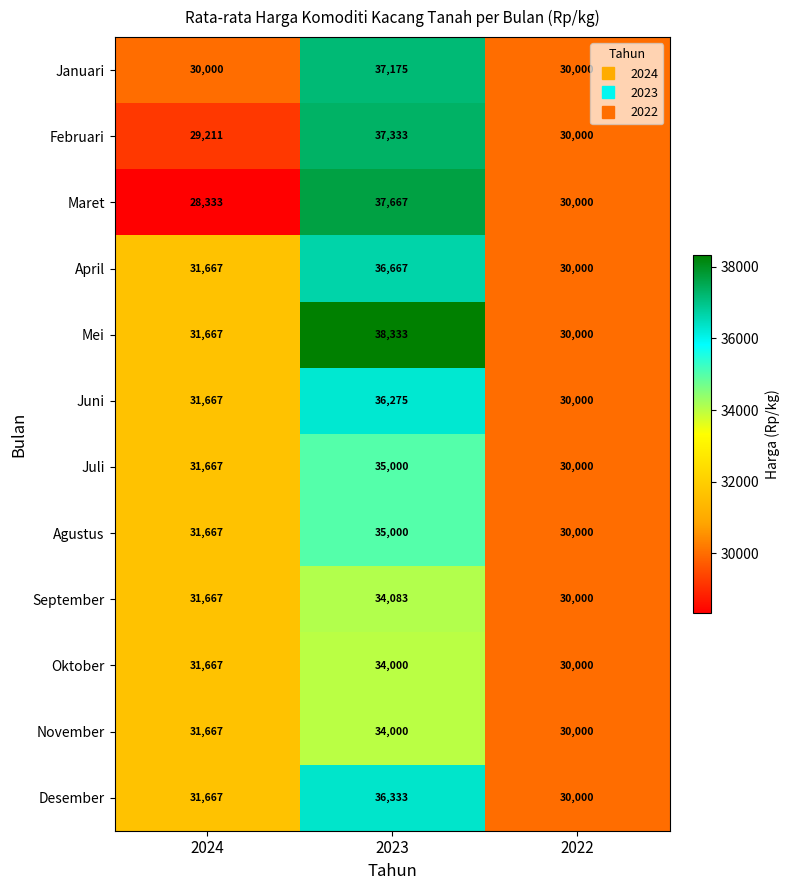

What is the sum of all Desember values?

98000